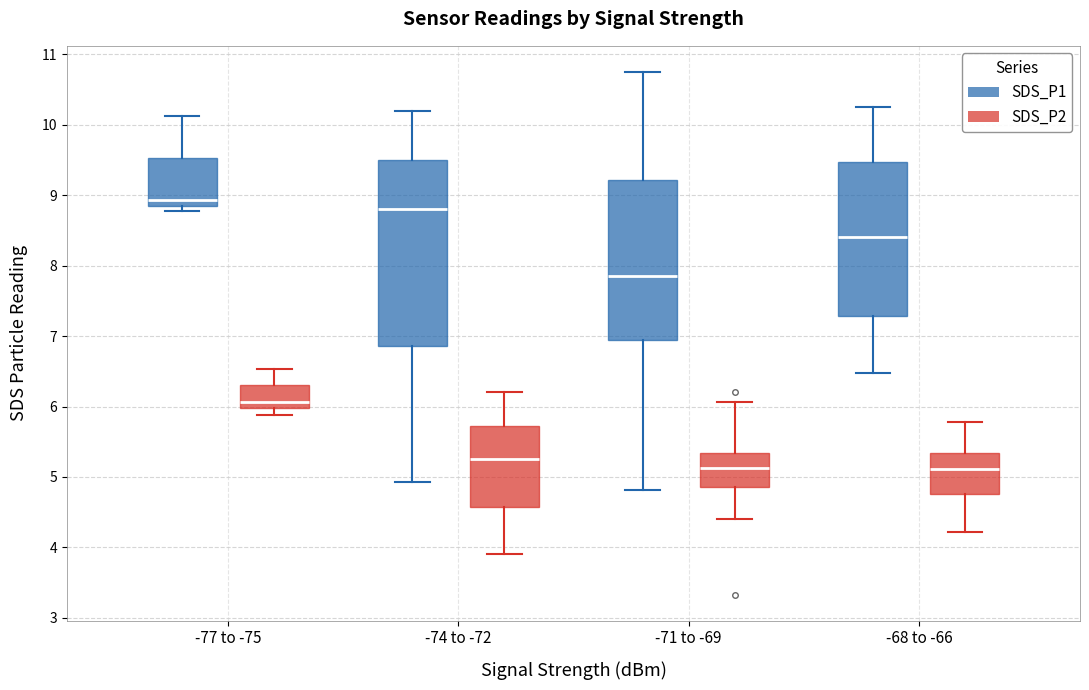

Which box is the tallest, from its lower edge to its upper edge?

-74 to -72 (SDS_P1)